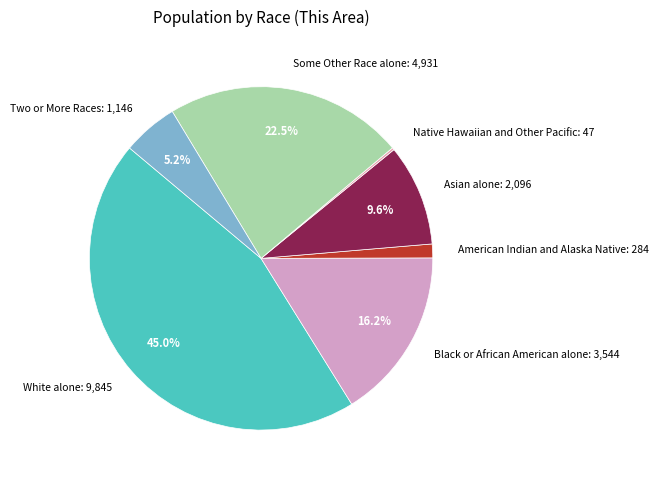

Combined, do White alone: 9,845 and Black or African American alone: 3,544 account for over 50%?

Yes